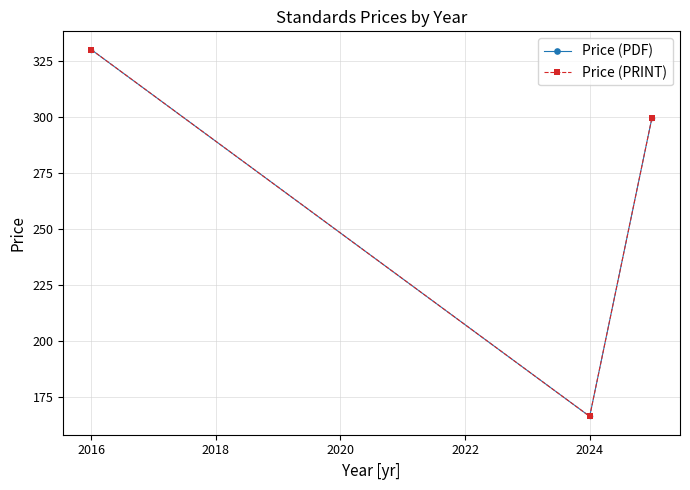

Does the chart have visible grid lines?

Yes